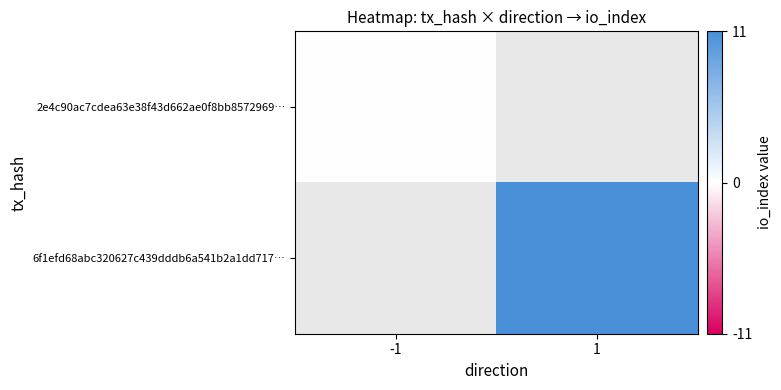

Where is 2e4c90ac7cdea63e38f43d662ae0f8bb8572969… nearest to the value 0?

-1